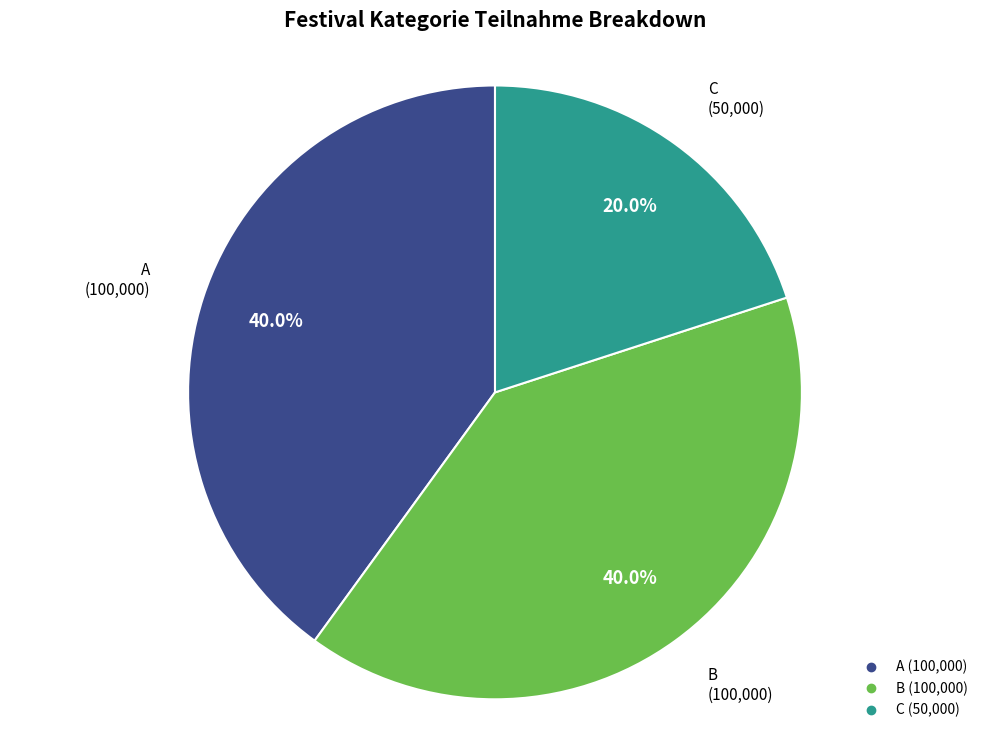

Is there a majority slice in this chart?

No